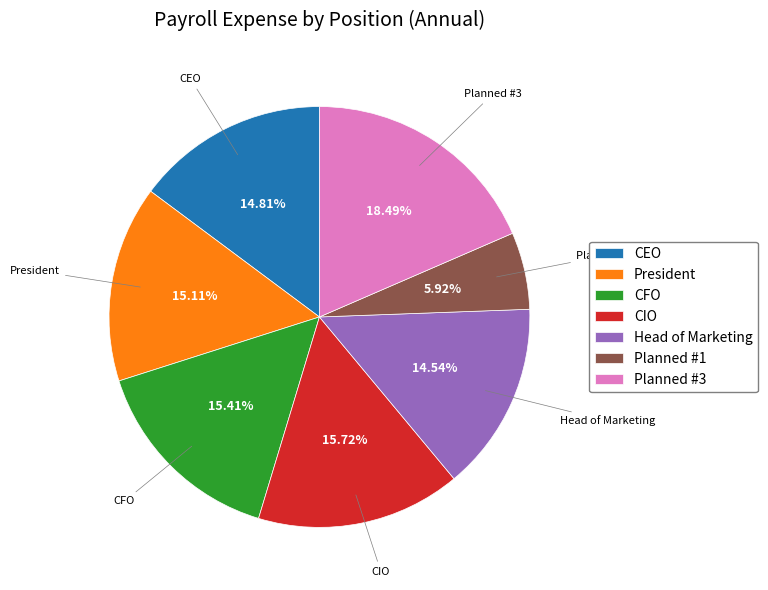

How many segments does this pie chart have?

7